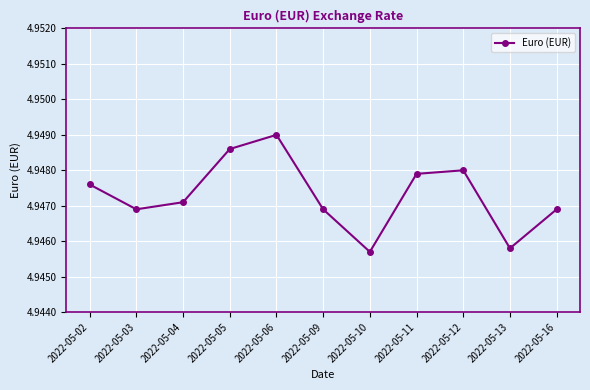

What is the sum of the values at 2022-05-16 and 2022-05-11?

9.9